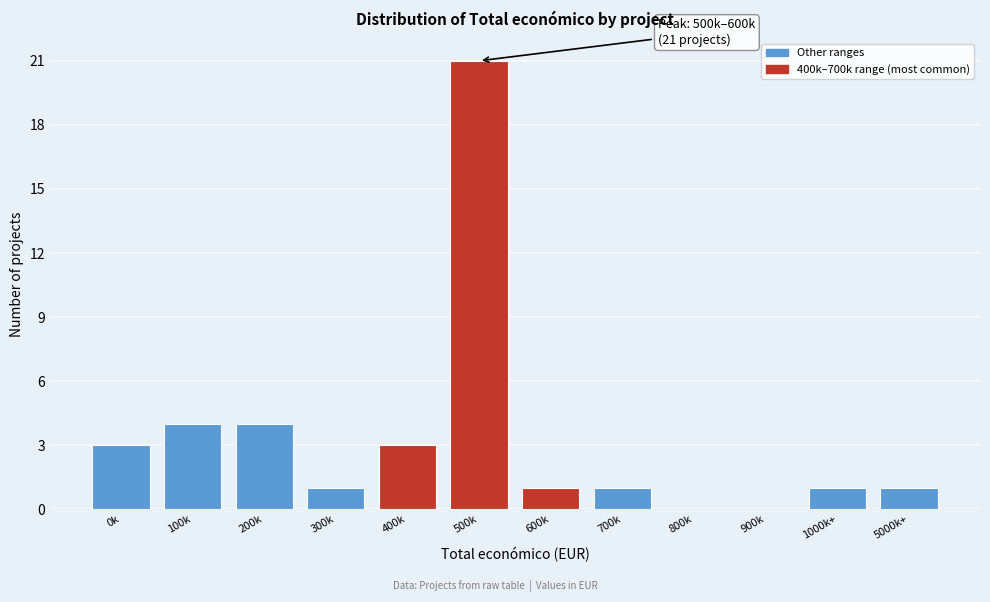

Reading left to right, list all the values displayed in this chart.

0k=3	100k=4	200k=4	300k=1	400k=3	500k=21	600k=1	700k=1	800k=0	900k=0	1000k+=1	5000k+=1